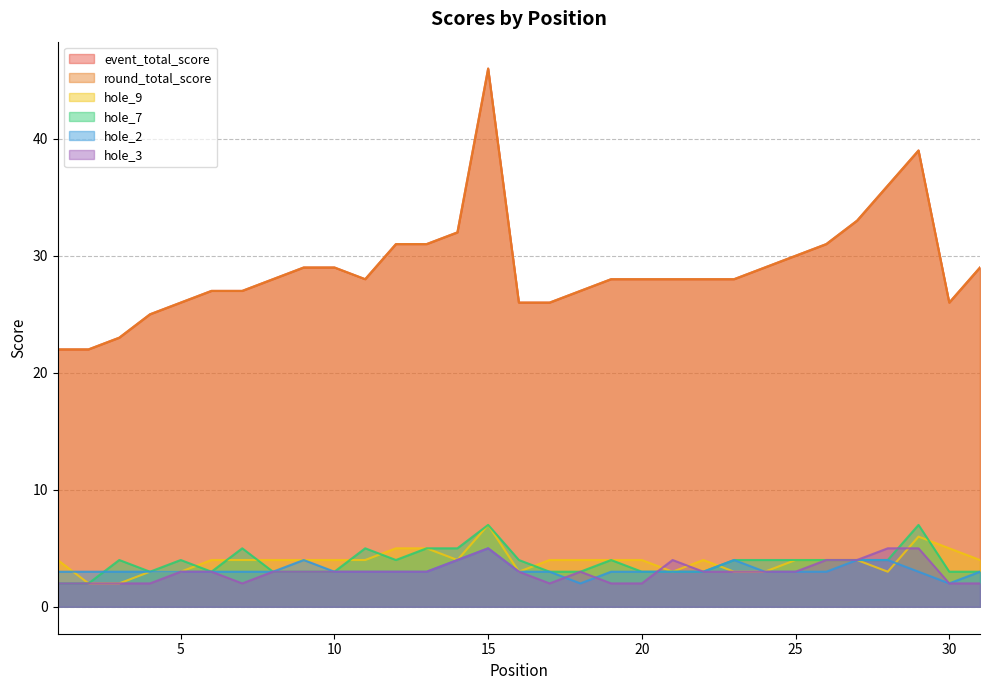

The hole_3 series shows 4 at 9. True or false?

False